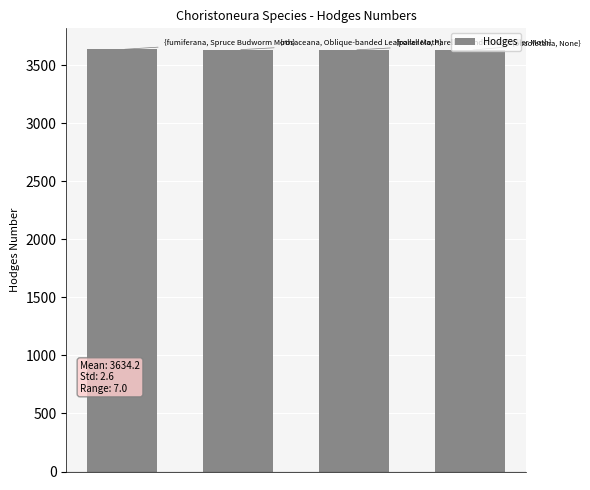

What is the value of the 3rd bar from the left?

3633